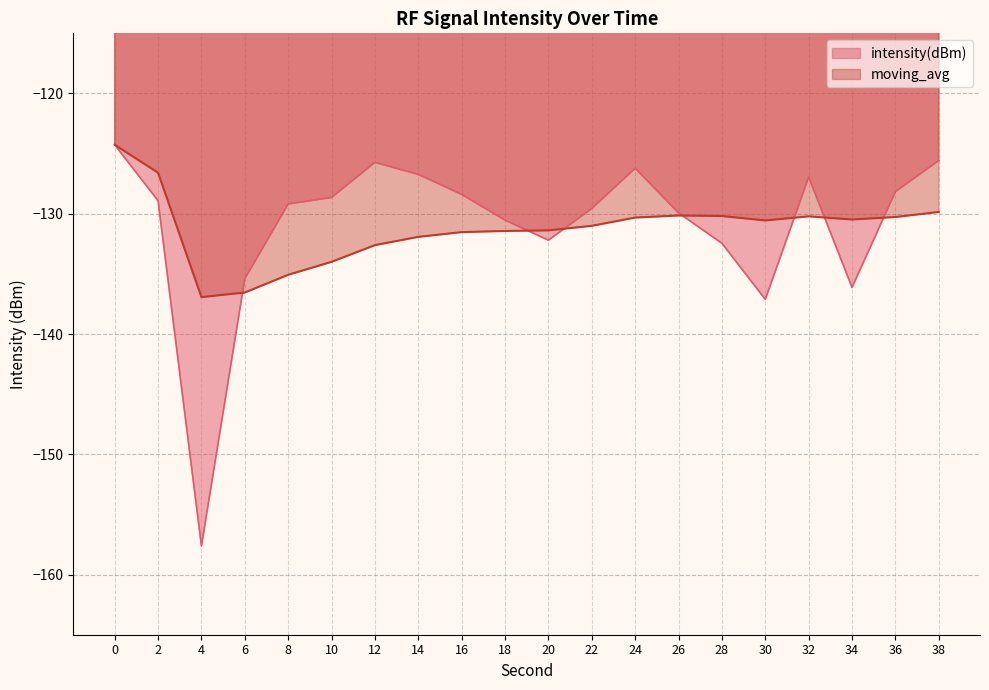

In intensity(dBm), how many points are lower than both neighbors (excluding endpoints)?

4